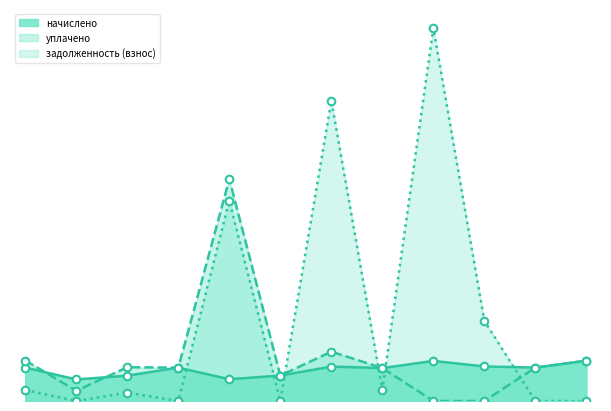

Is the value of уплачено at 3 greater than the value of начислено at 12?

No